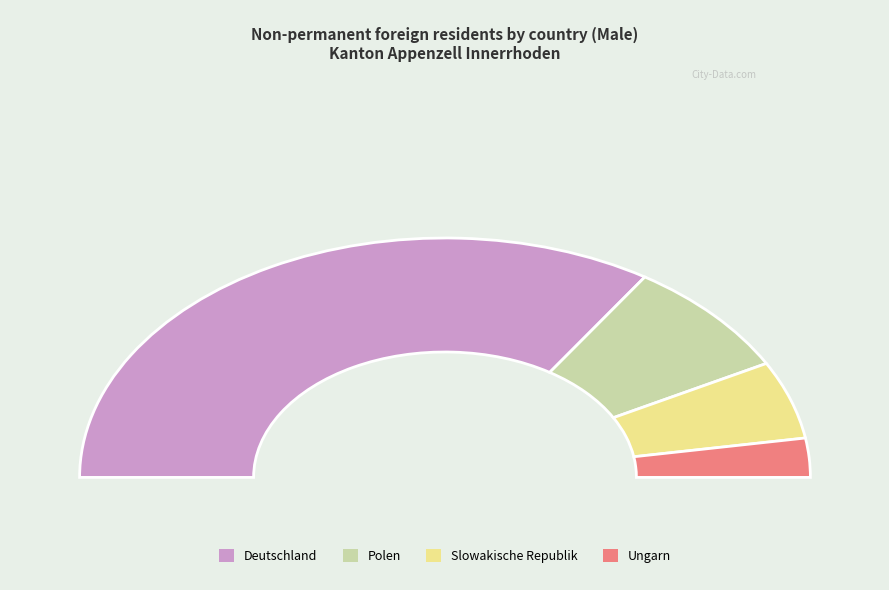

Does any single category account for the majority?

Yes